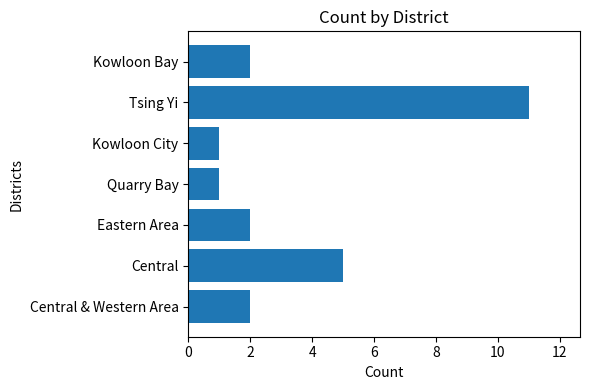

Approximately how many times larger is the value at Central compared to Kowloon City?

5.0